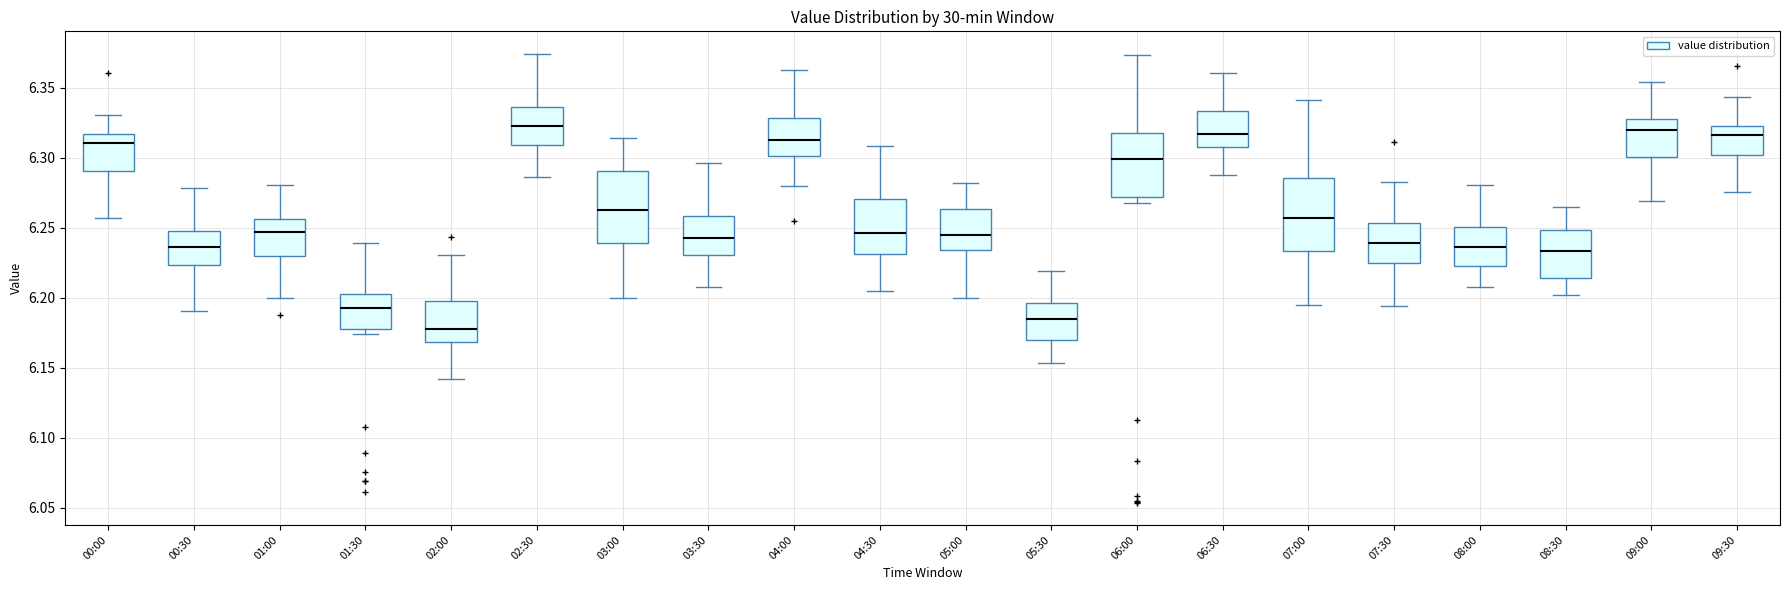

Which box's median line is the lowest?

02:00